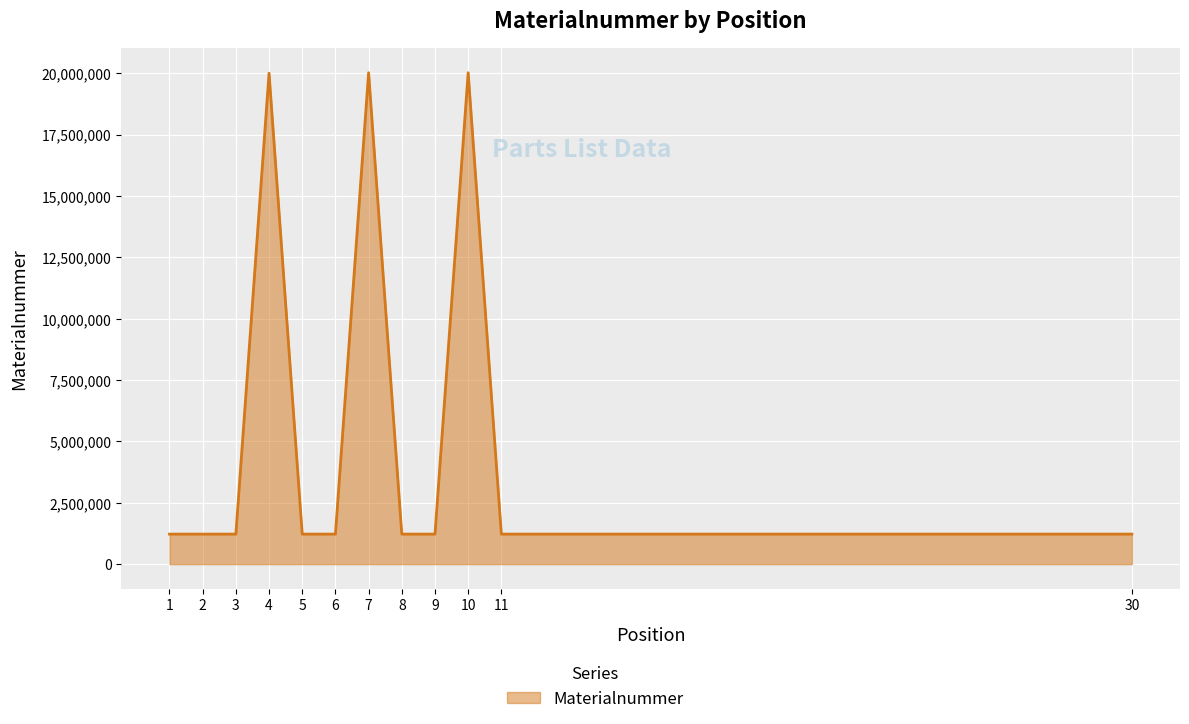

What is the change in value from 3 to 10?

+18793363